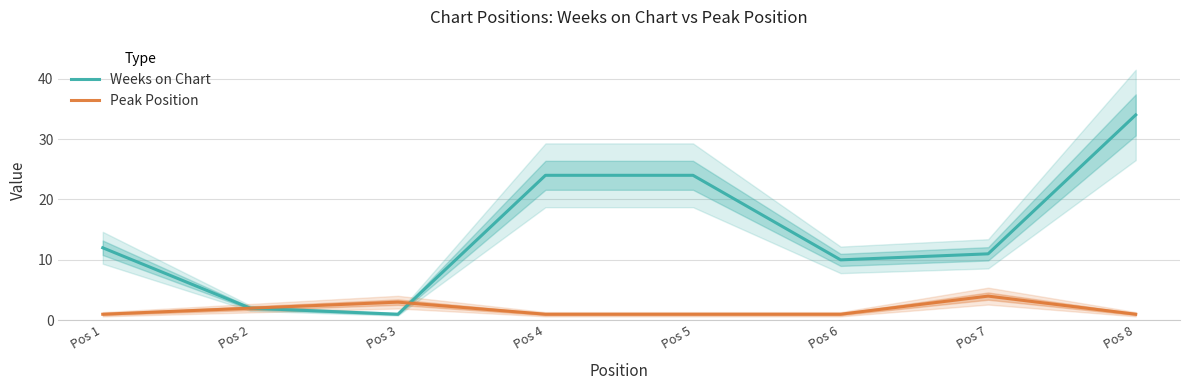

Is the value of Weeks on Chart at Pos 2 greater than the value of Peak Position at Pos 2?

No